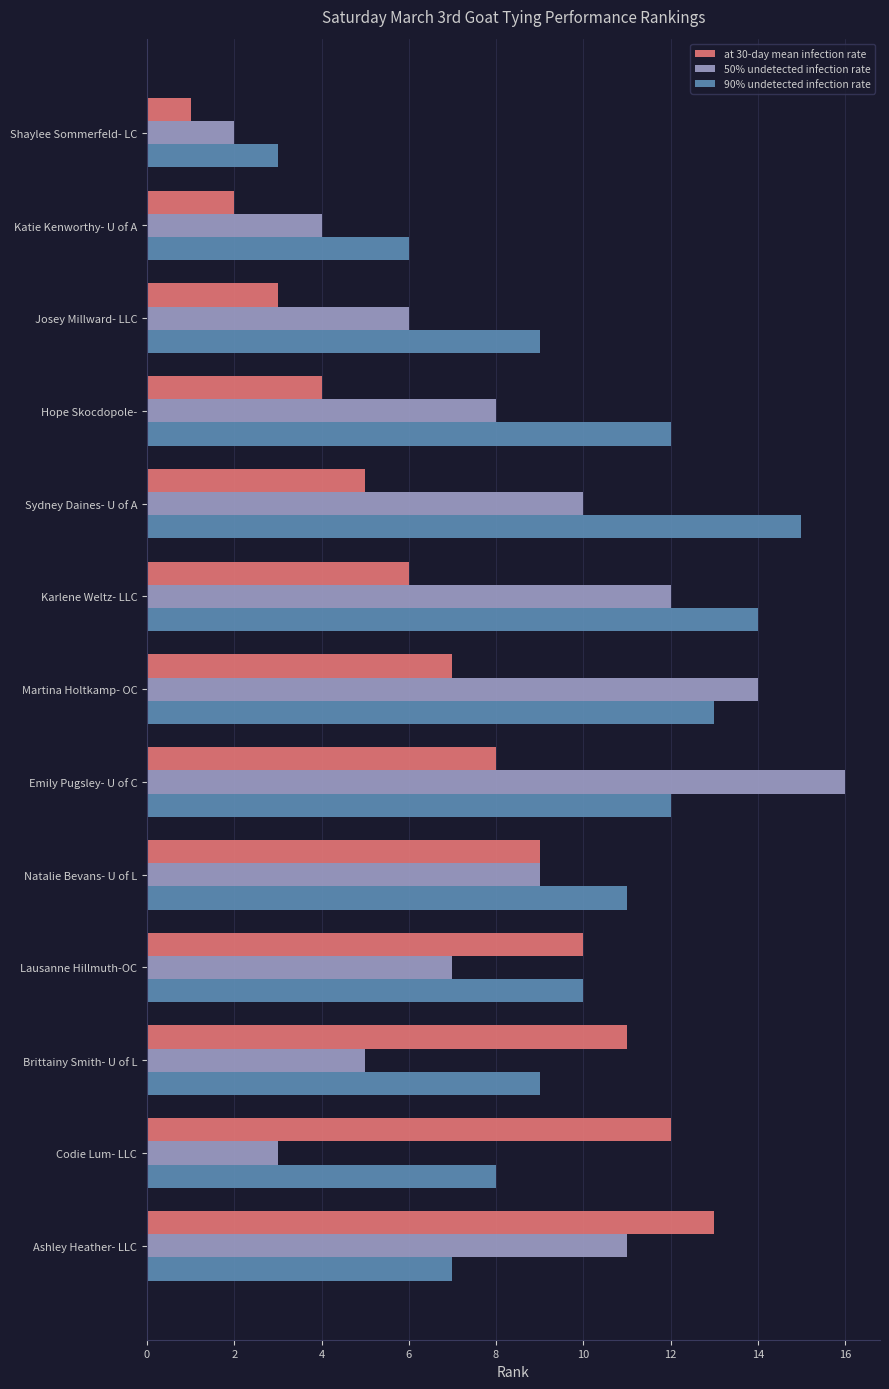

Which series has the largest range (max minus min)?

50% undetected infection rate